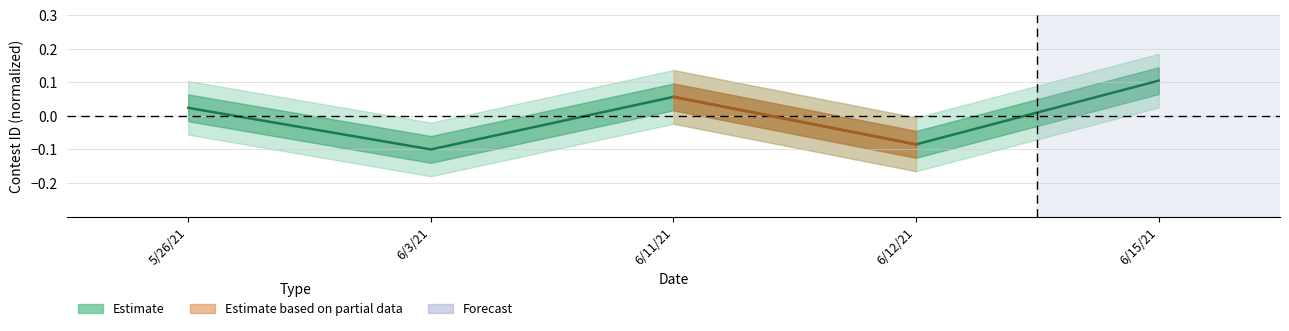

What is the label of the 5th point from the left?

6/15/21